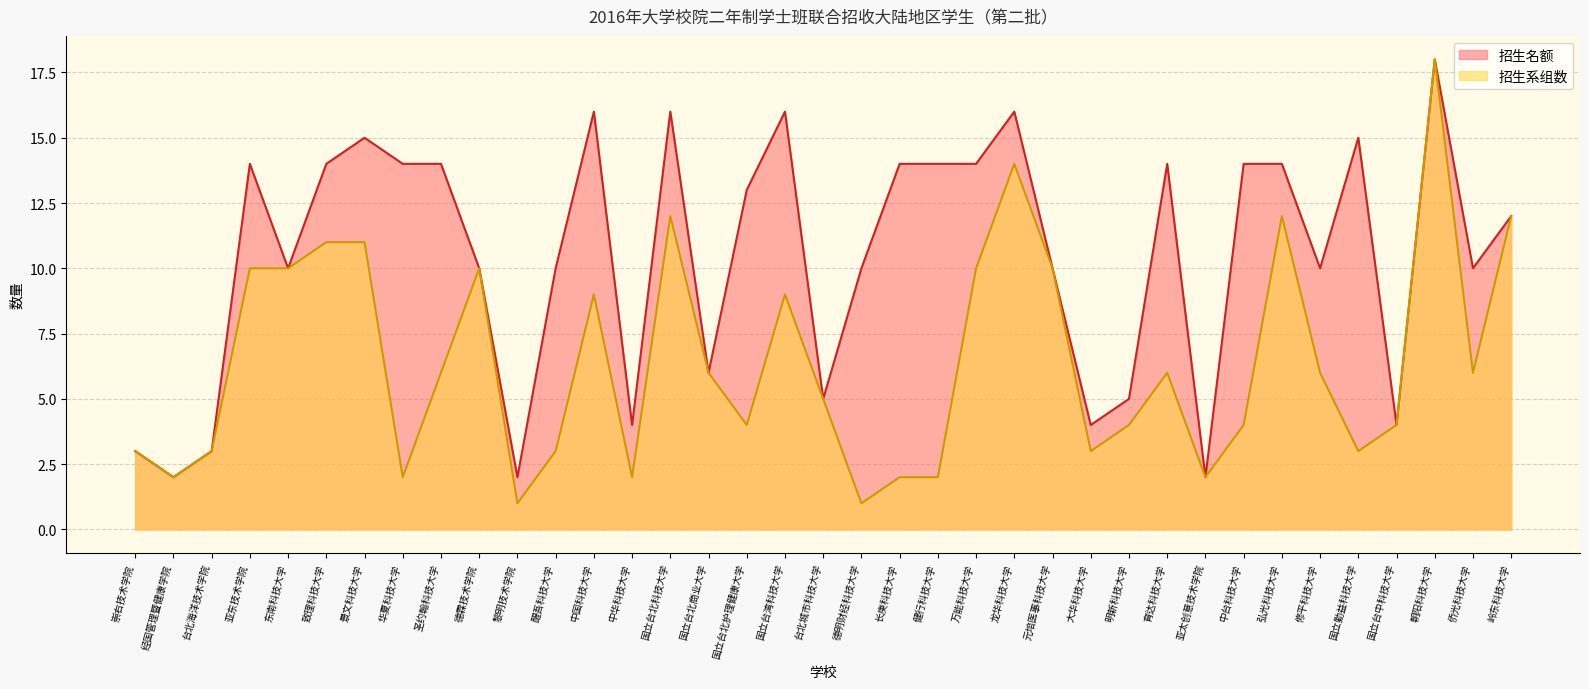

At which label does 招生系组数 reach its minimum?

黎明技术学院